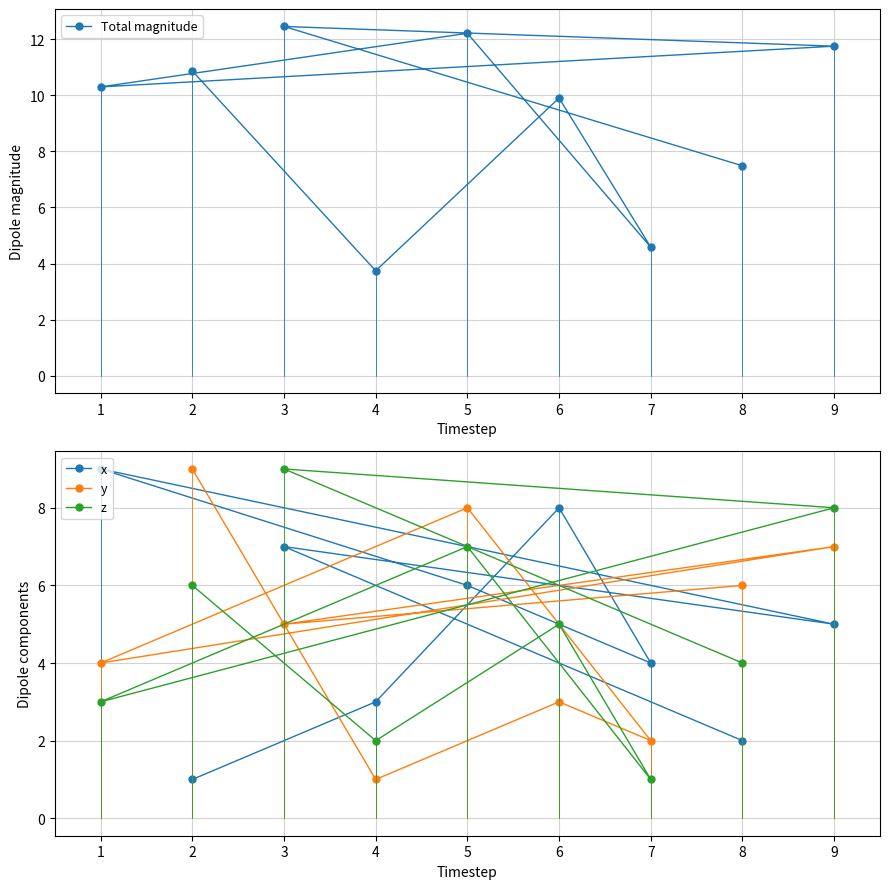

Is it true that z equals 14 at 3?

False